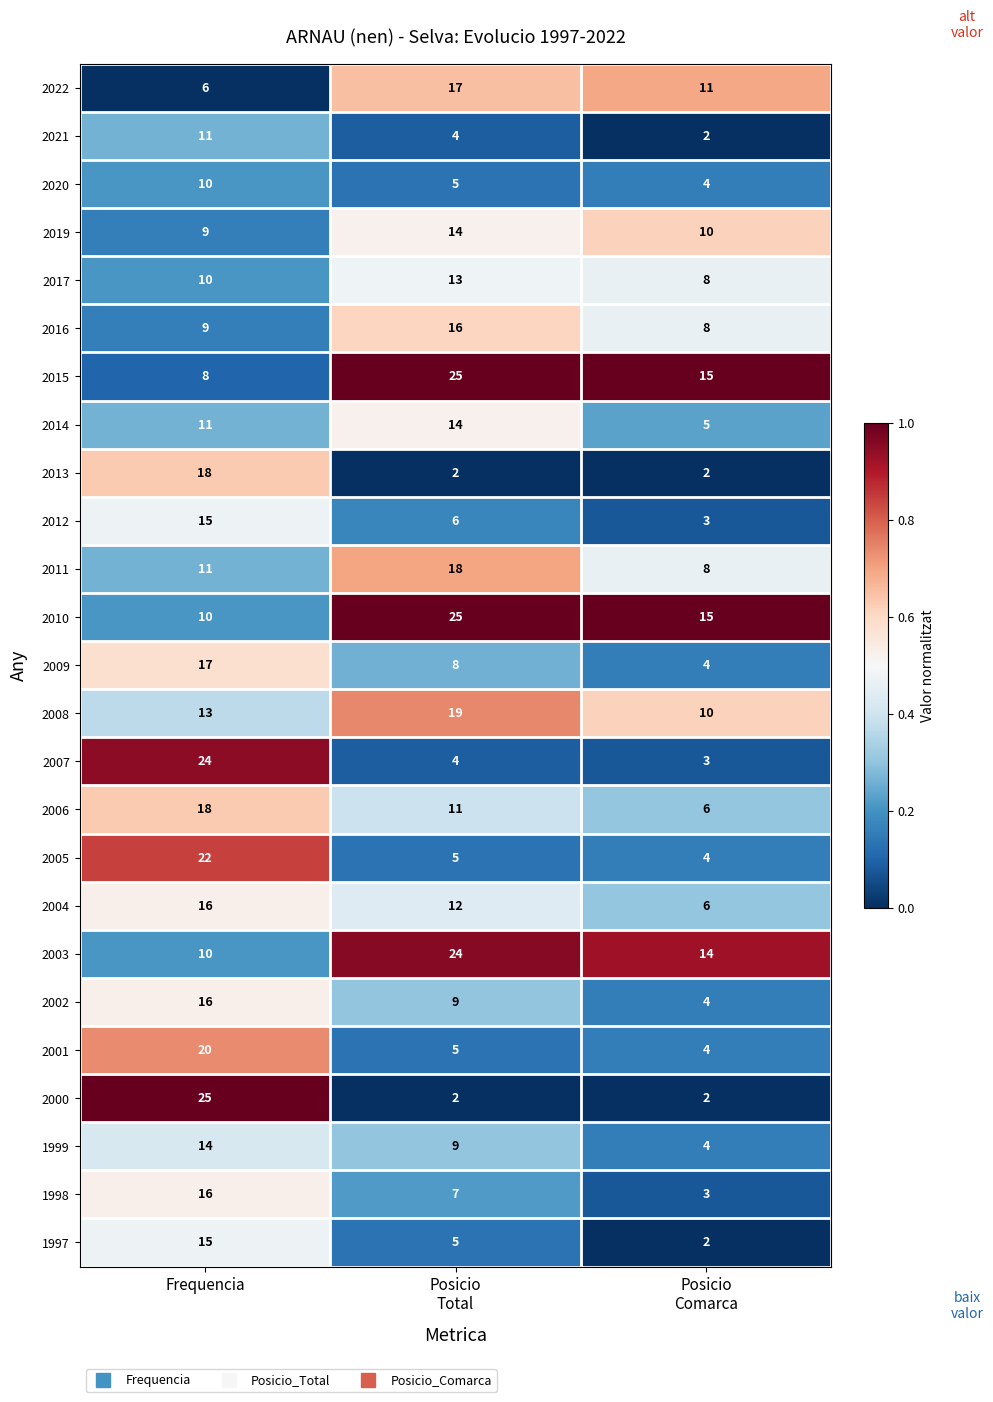

Is it true that 2000 equals 25 at Frequencia?

True